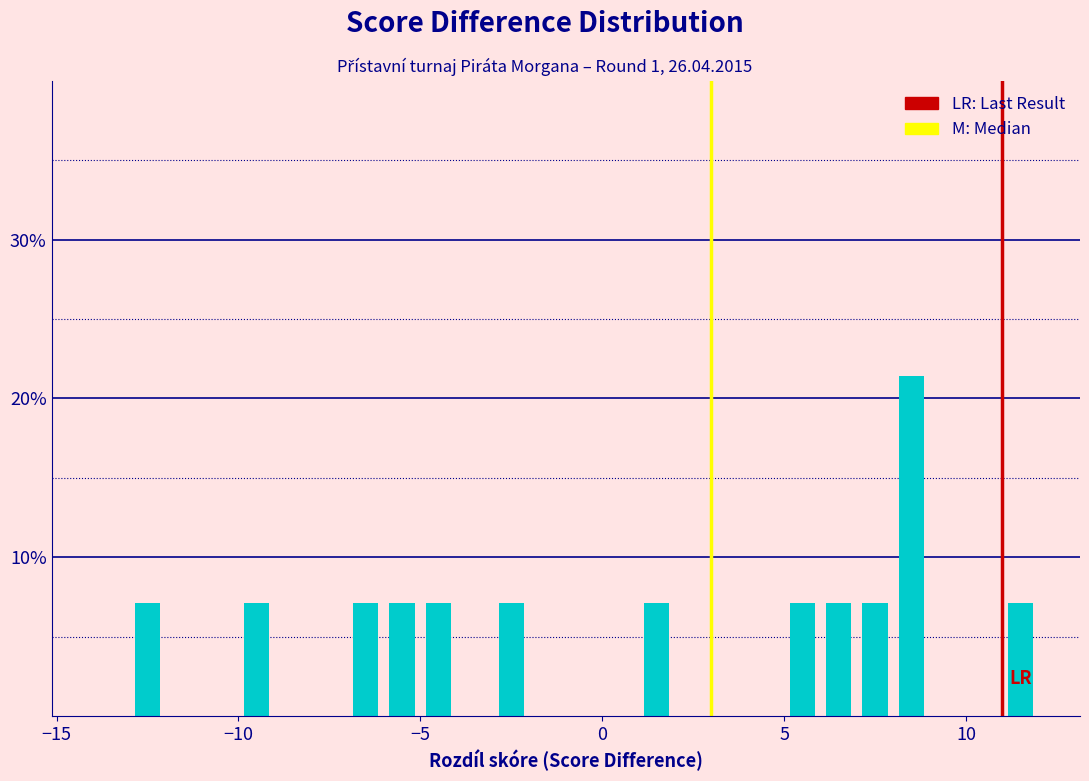

Read against the x-axis, roughly where is the centre of the tallest bar?

8.5